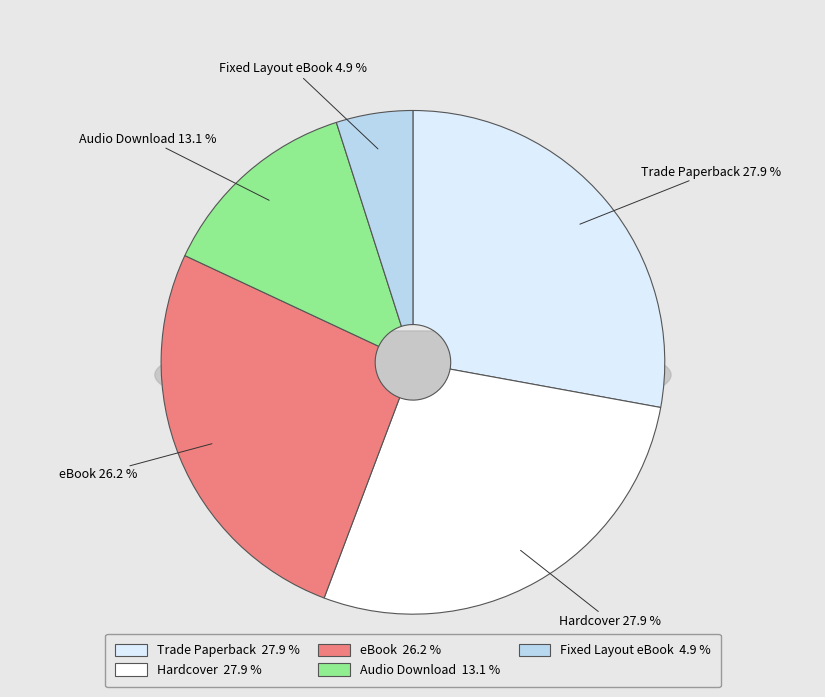

Does any single category account for the majority?

No